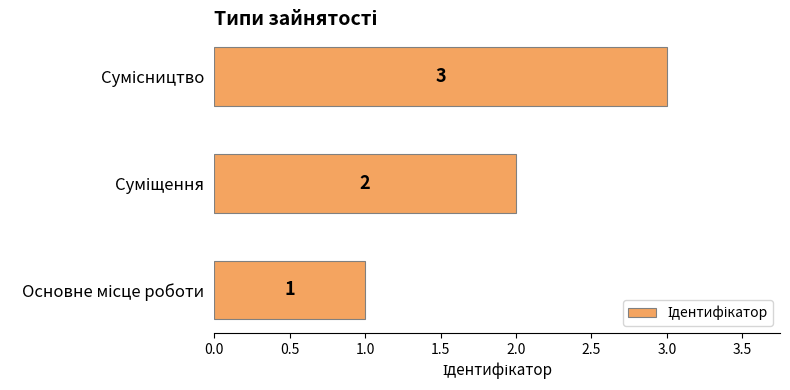

Count the values in the range 1 to 3.

3